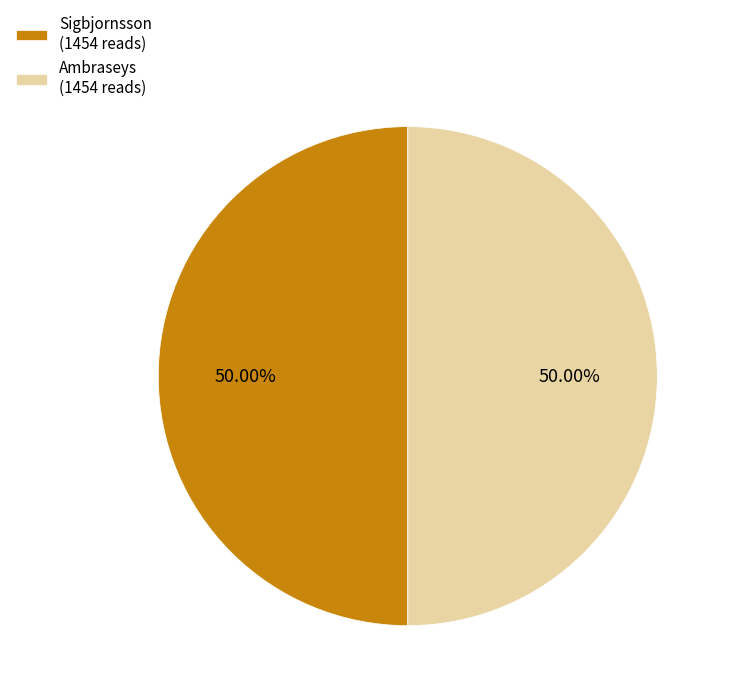

What is the ratio of the value at Ambraseys (1454 reads) to the value at Sigbjornsson (1454 reads)?

1.0